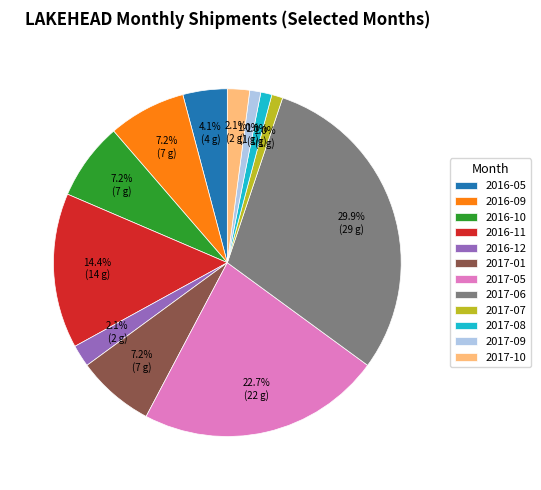

Is there any slice that represents more than half of the pie?

No